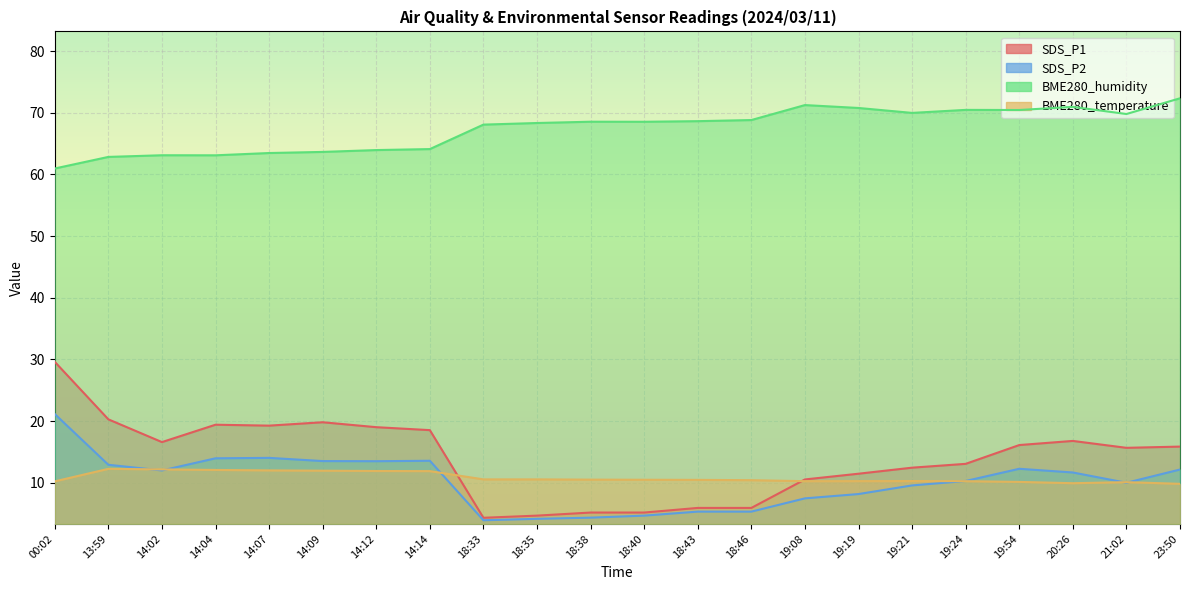

Is it true that BME280_humidity equals 64.0 at 14:12?

True